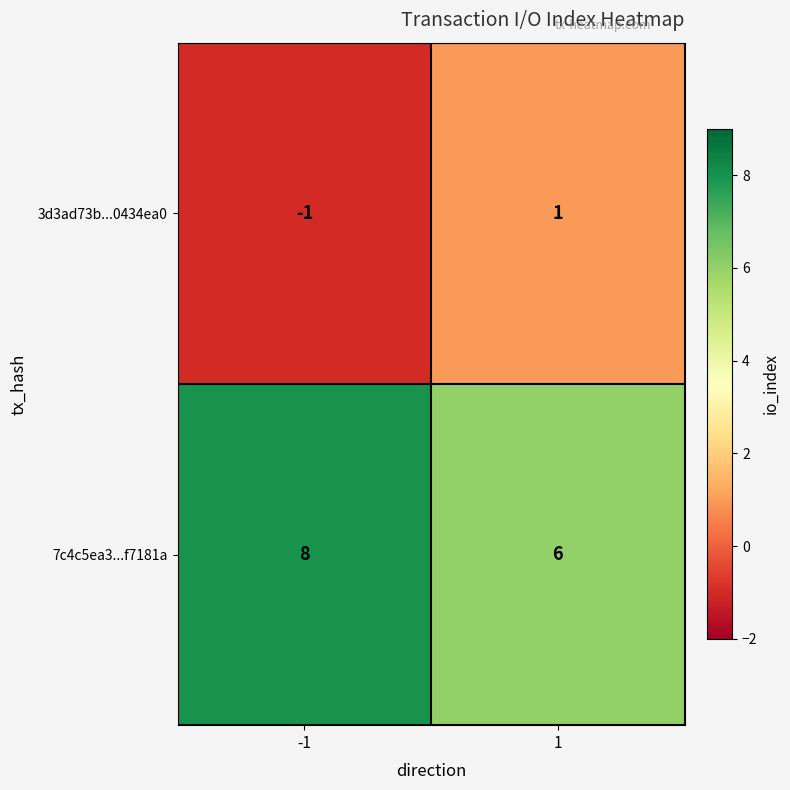

Reading left to right, extract all data points from this chart.

3d3ad73b...0434ea0: -1	1
7c4c5ea3...f7181a: 8	6